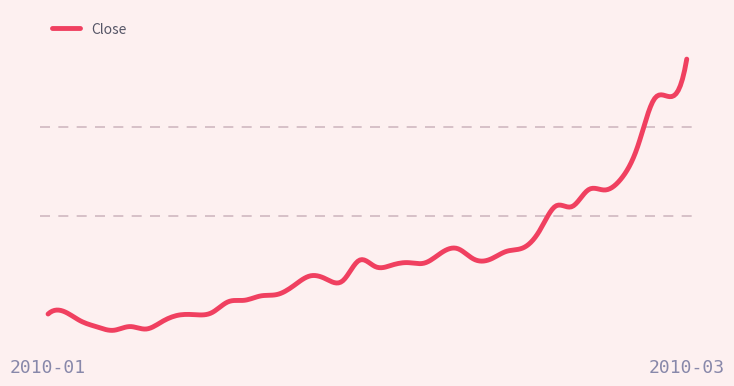

Rank the categories by value from highest to lowest.

2010-03-02, 2010-03-01, 2010-02-26, 2010-02-25, 2010-02-24, 2010-02-22, 2010-02-23, 2010-02-18, 2010-02-19, 2010-02-17, 2010-02-12, 2010-02-08, 2010-02-11, 2010-02-05, 2010-02-09, 2010-02-10, 2010-01-29, 2010-02-03, 2010-02-04, 2010-02-02, 2010-02-01, 2010-01-26, 2010-01-27, 2010-01-28, 2010-01-25, 2010-01-22, 2010-01-21, 2010-01-20, 2010-01-19, 2010-01-05, 2010-01-18, 2010-01-04, 2010-01-15, 2010-01-14, 2010-01-06, 2010-01-13, 2010-01-11, 2010-01-07, 2010-01-12, 2010-01-08